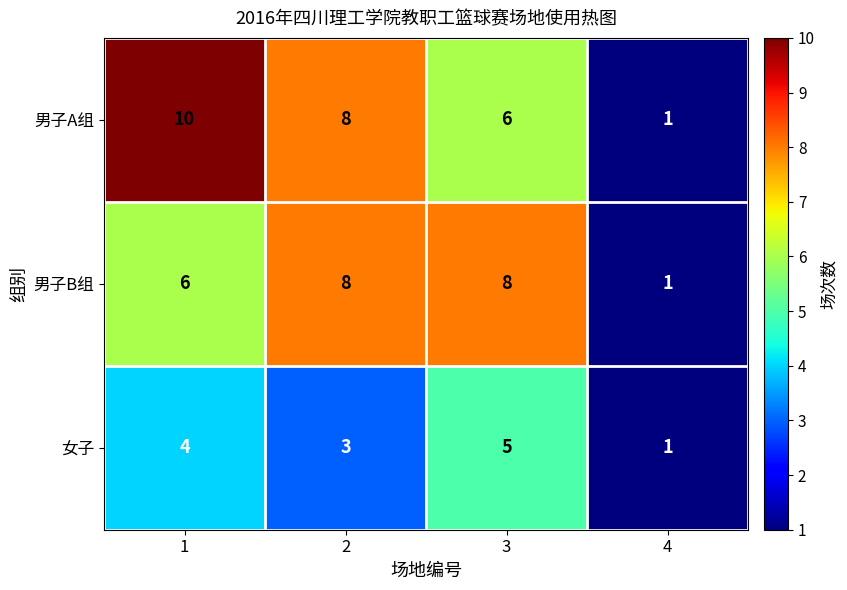

Which series has the widest spread of values?

男子A组